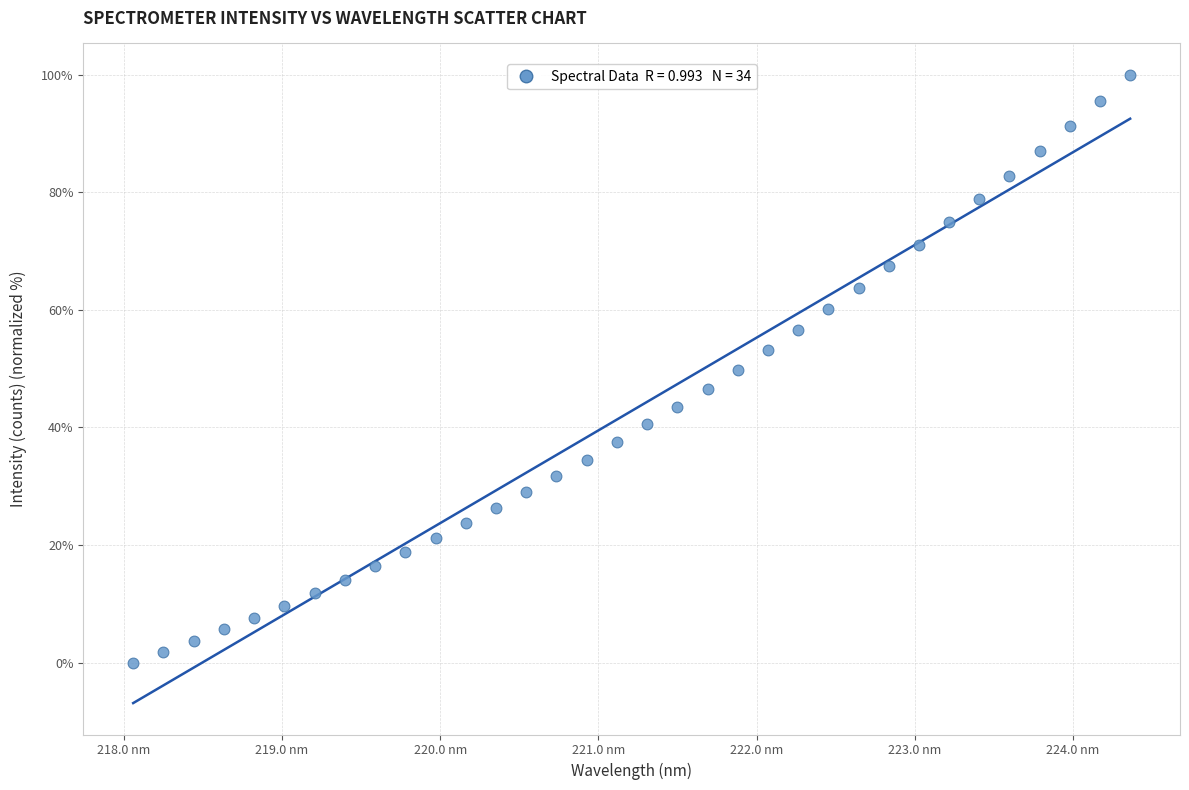

What is the range of Y values (max minus min)?

100.0